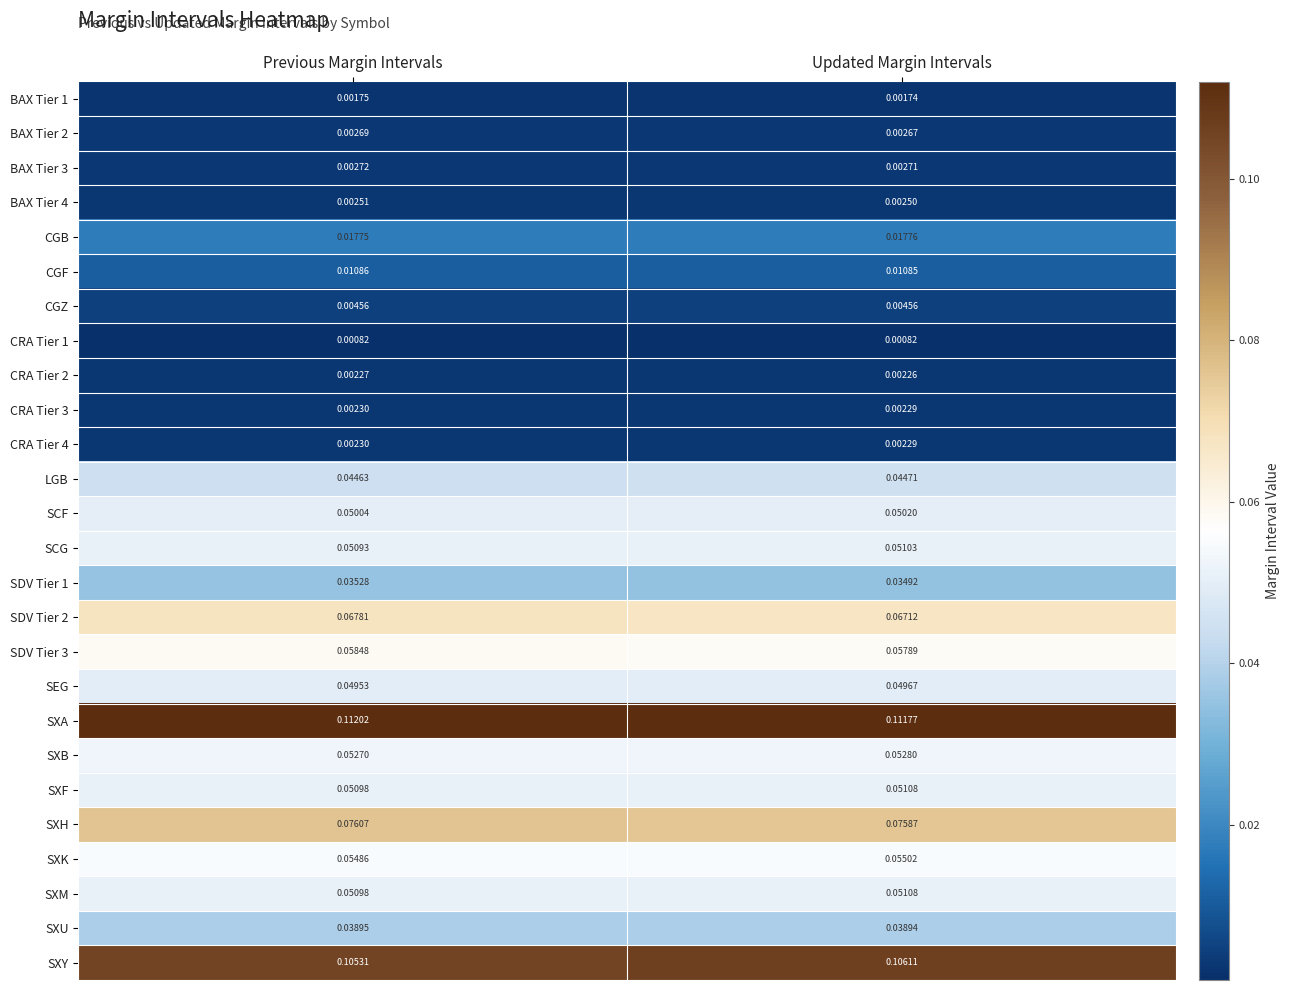

Rank the categories by CRA Tier 2 value from lowest to highest.

Updated Margin Intervals, Previous Margin Intervals